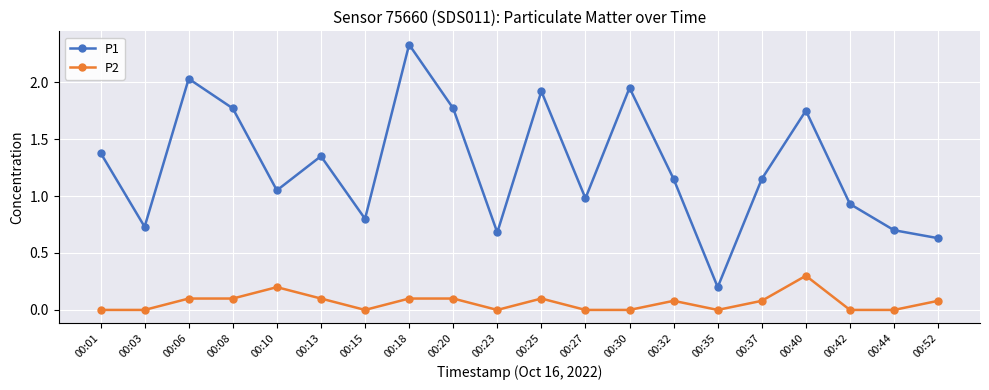

Which series has the largest total across all categories?

P1